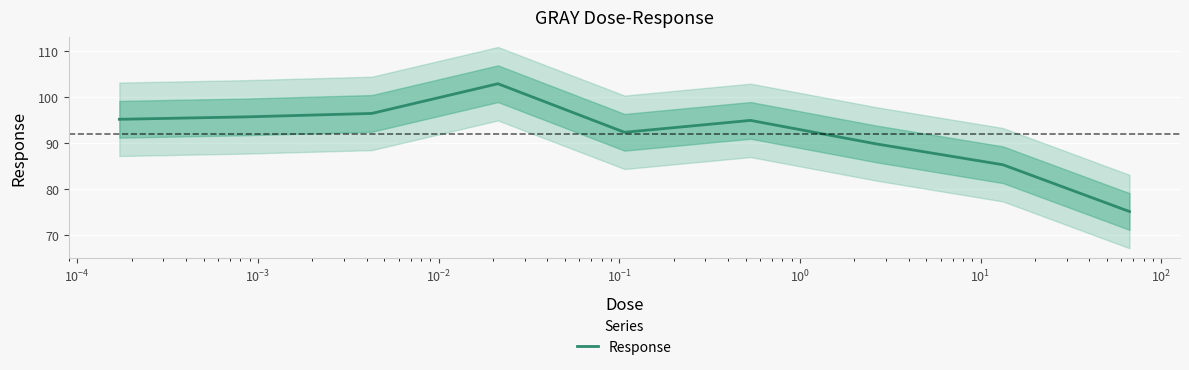

How many interior local peaks (higher than both neighbors) does the data have?

2